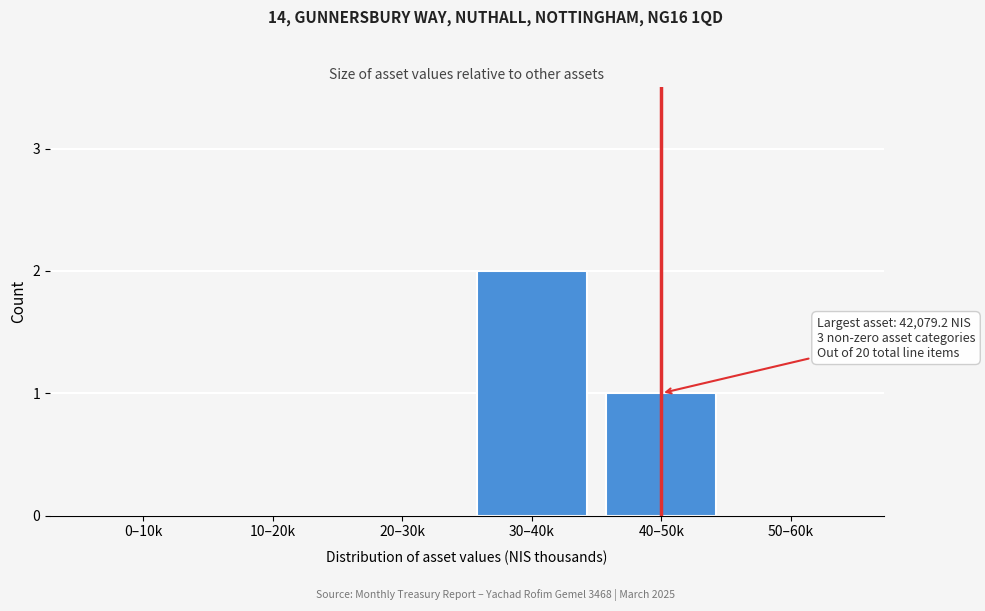

Reading right to left, transcribe all the data shown in this chart.

50–60k=0	40–50k=1	30–40k=2	20–30k=0	10–20k=0	0–10k=0